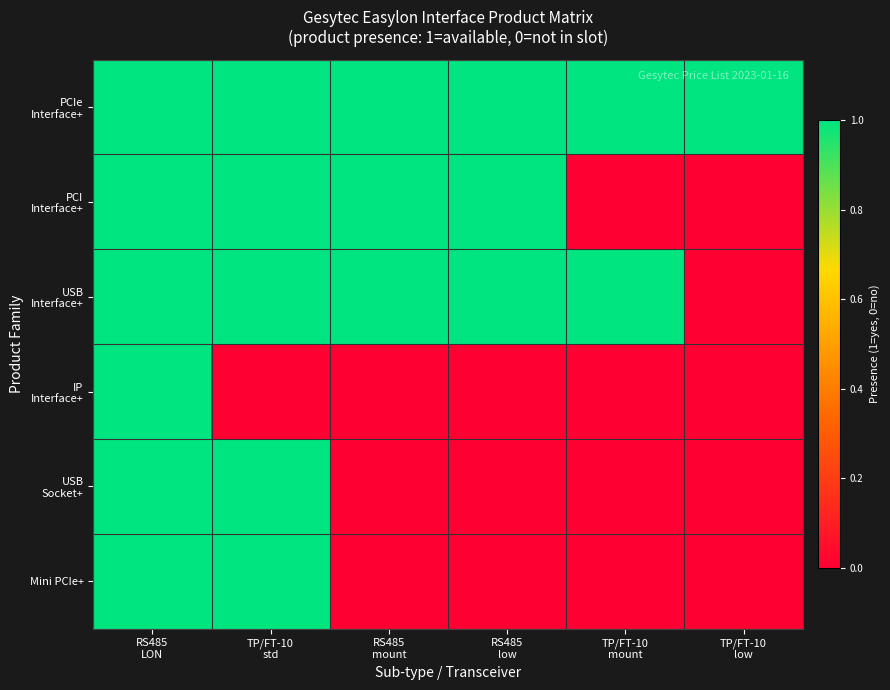

At which category does the chart reach its minimum across all series?

TP/FT-10
mount